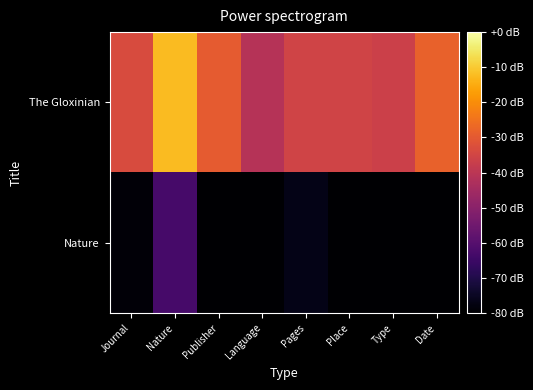

Which series has the largest range (max minus min)?

The Gloxinian